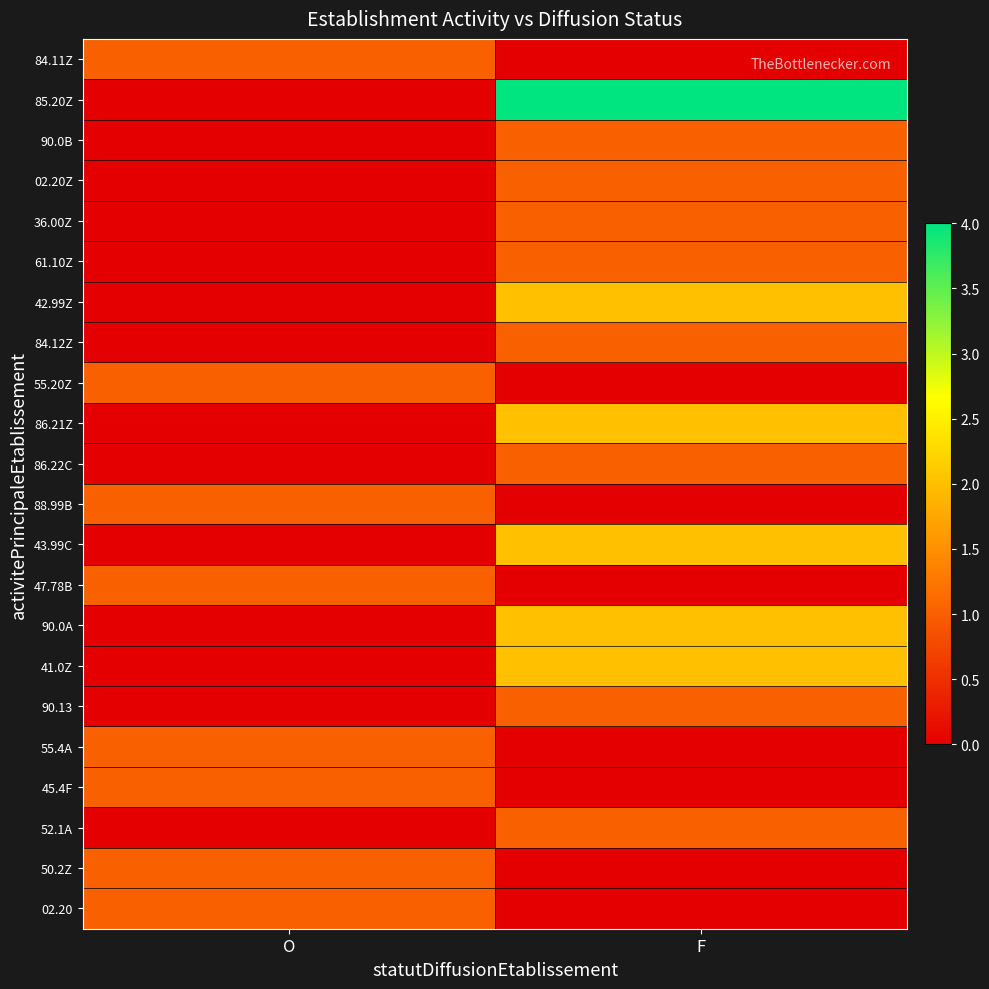

Reading left to right, what are all the values shown in this chart?

84.11Z: O=1	F=0
85.20Z: O=0	F=4
90.0B: O=0	F=1
02.20Z: O=0	F=1
36.00Z: O=0	F=1
61.10Z: O=0	F=1
42.99Z: O=0	F=2
84.12Z: O=0	F=1
55.20Z: O=1	F=0
86.21Z: O=0	F=2
86.22C: O=0	F=1
88.99B: O=1	F=0
43.99C: O=0	F=2
47.78B: O=1	F=0
90.0A: O=0	F=2
41.0Z: O=0	F=2
90.13: O=0	F=1
55.4A: O=1	F=0
45.4F: O=1	F=0
52.1A: O=0	F=1
50.2Z: O=1	F=0
02.20: O=1	F=0